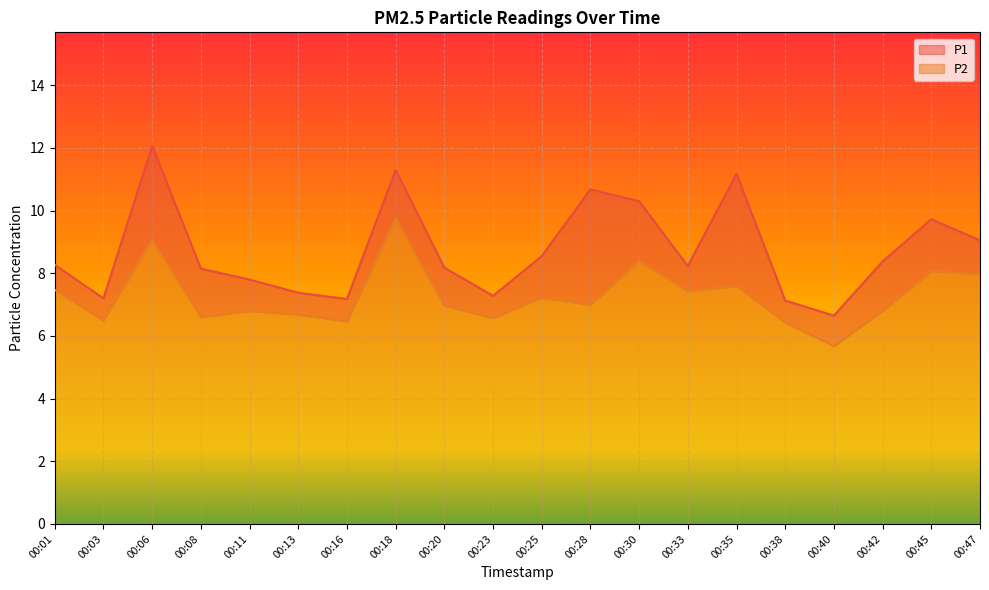

Reading left to right, list all the values displayed in this chart.

P1: 00:01=8.3	00:03=7.2	00:06=12.1	00:08=8.2	00:11=7.8	00:13=7.4	00:16=7.2	00:18=11.3	00:20=8.2	00:23=7.3	00:25=8.6	00:28=10.7	00:30=10.3	00:33=8.2	00:35=11.2	00:38=7.1	00:40=6.7	00:42=8.4	00:45=9.7	00:47=9.1
P2: 00:01=7.5	00:03=6.5	00:06=9.1	00:08=6.6	00:11=6.8	00:13=6.7	00:16=6.5	00:18=9.8	00:20=7.0	00:23=6.6	00:25=7.2	00:28=7.0	00:30=8.4	00:33=7.4	00:35=7.6	00:38=6.4	00:40=5.7	00:42=6.8	00:45=8.1	00:47=8.0